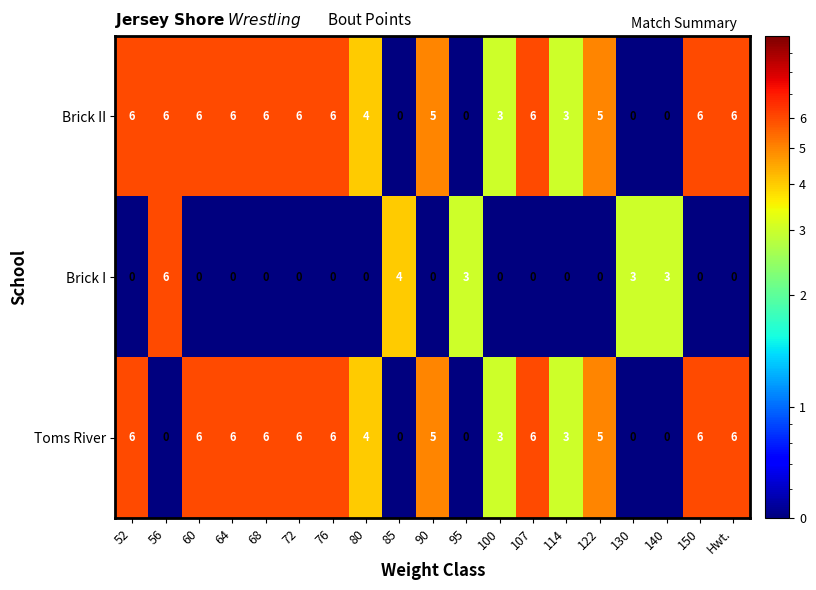

At which label does Brick I reach its peak?

56